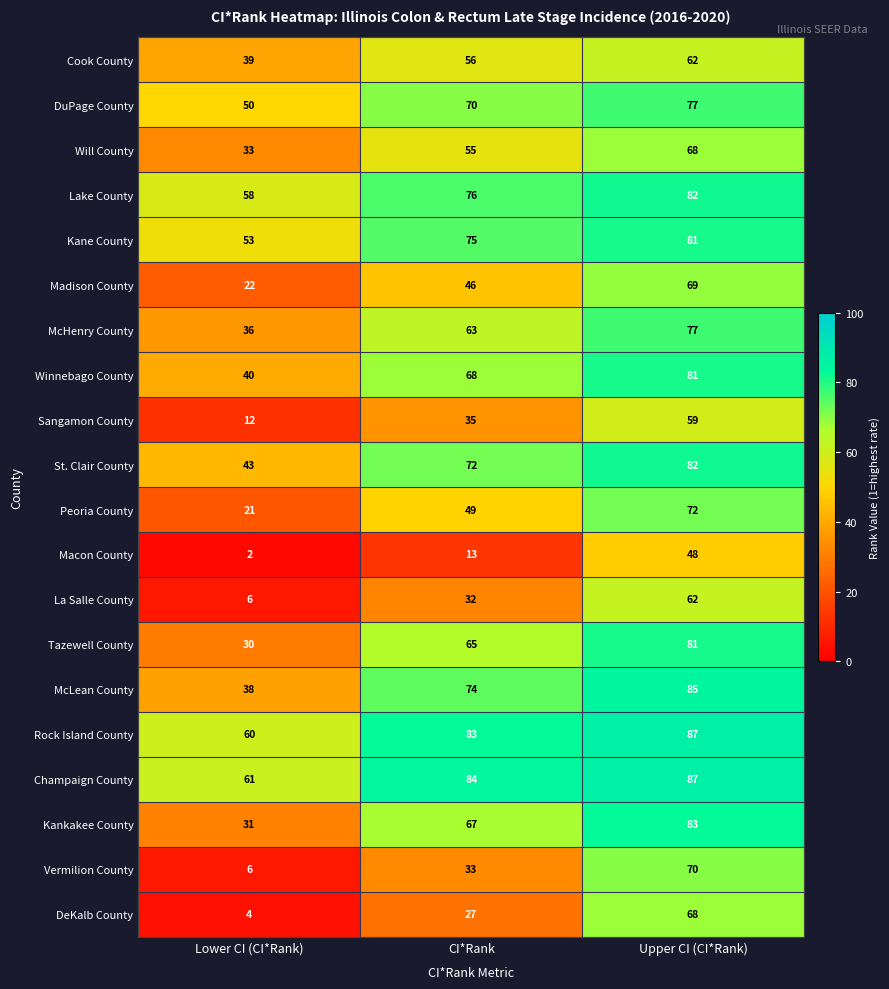

Rank the series at CI*Rank from lowest to highest value.

Macon County, DeKalb County, La Salle County, Vermilion County, Sangamon County, Madison County, Peoria County, Will County, Cook County, McHenry County, Tazewell County, Kankakee County, Winnebago County, DuPage County, St. Clair County, McLean County, Kane County, Lake County, Rock Island County, Champaign County